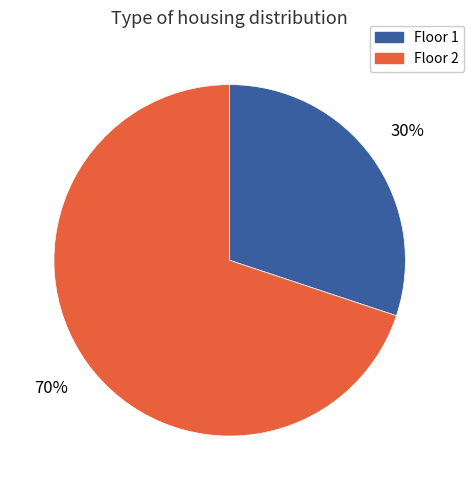

What is the smallest slice in the pie chart?

Floor 1